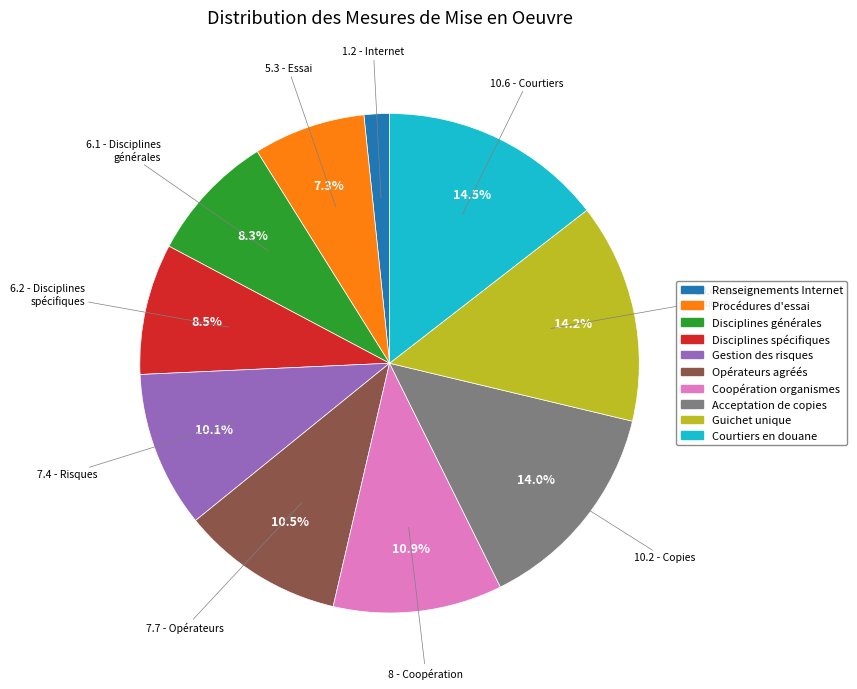

Does Procédures d'essai represent more than half of the total?

No